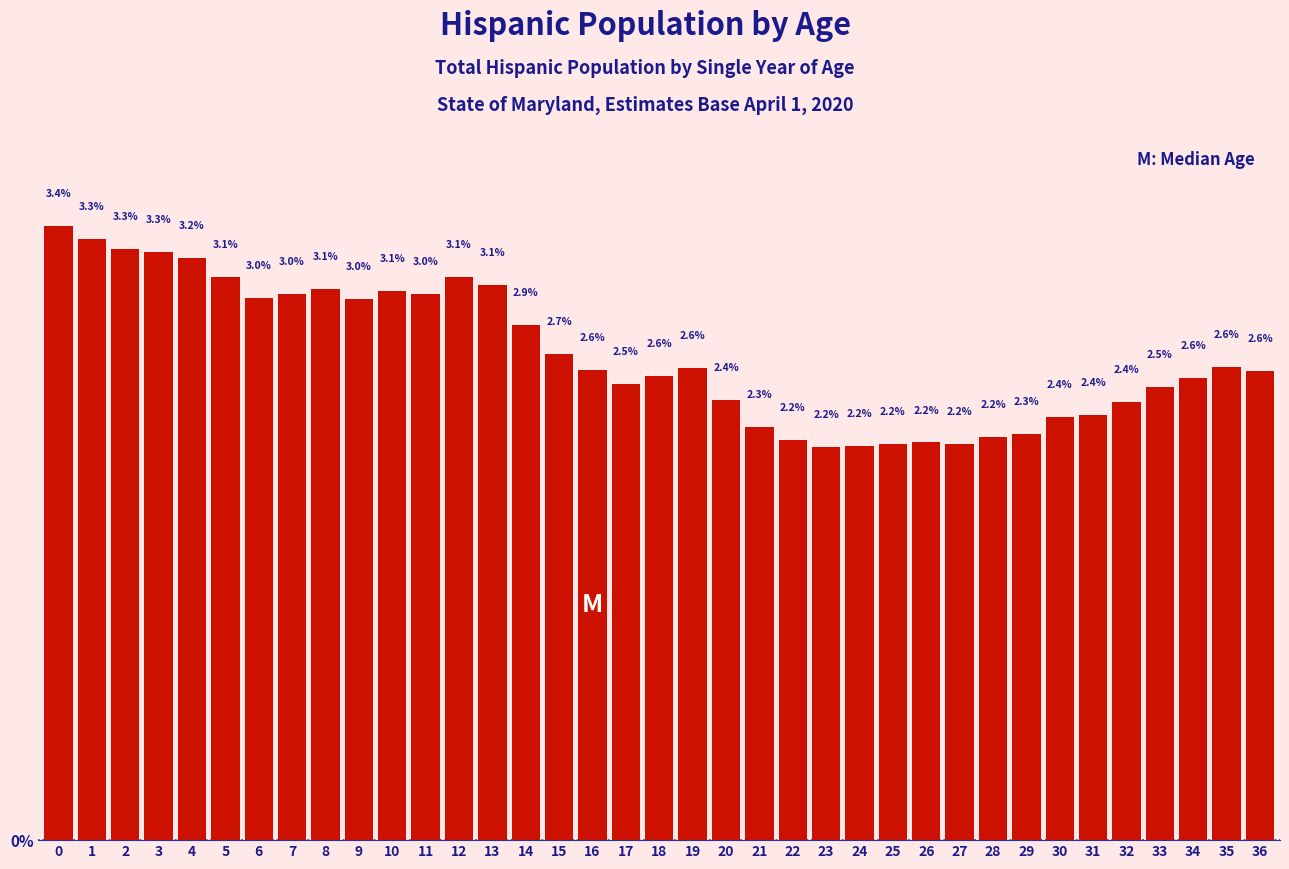

Reading left to right, extract all data points from this chart.

0=3.4	1=3.3	2=3.3	3=3.3	4=3.2	5=3.1	6=3.0	7=3.0	8=3.1	9=3.0	10=3.1	11=3.0	12=3.1	13=3.1	14=2.9	15=2.7	16=2.6	17=2.5	18=2.6	19=2.6	20=2.4	21=2.3	22=2.2	23=2.2	24=2.2	25=2.2	26=2.2	27=2.2	28=2.2	29=2.3	30=2.4	31=2.4	32=2.4	33=2.5	34=2.6	35=2.6	36=2.6